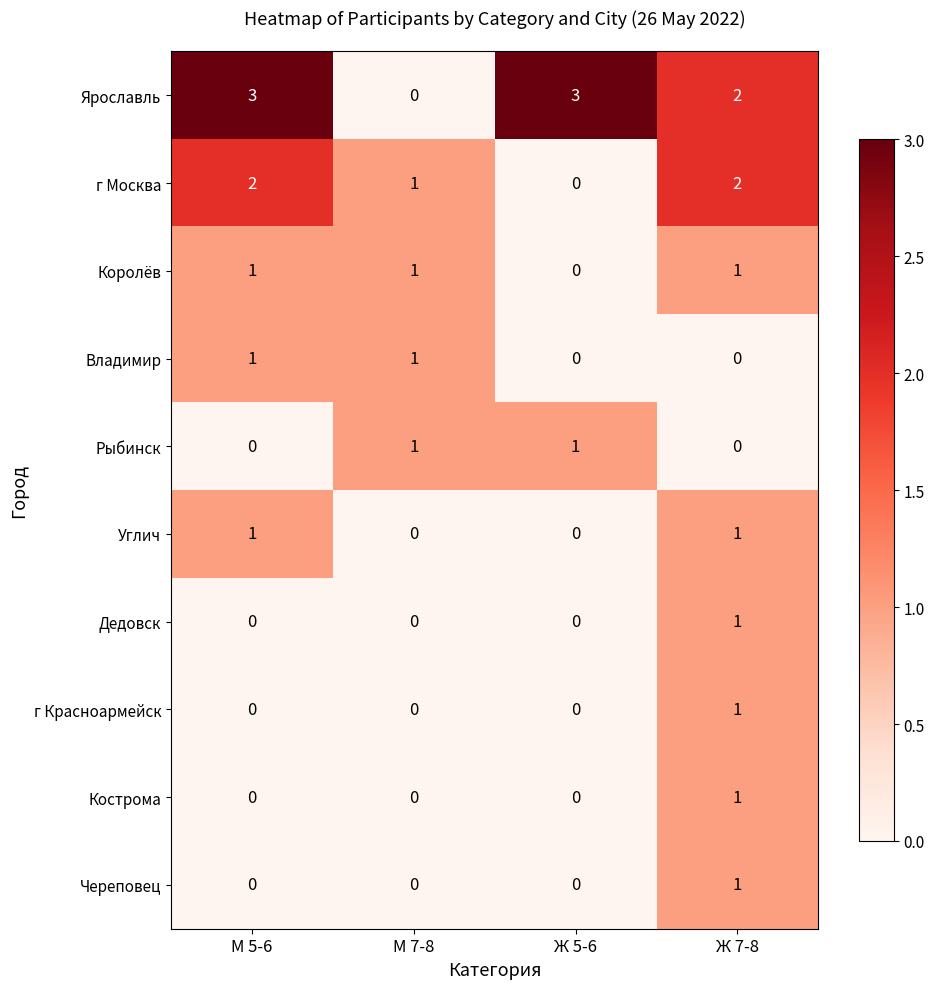

The value of Ярославль at М 5-6 is 4. True or false?

False